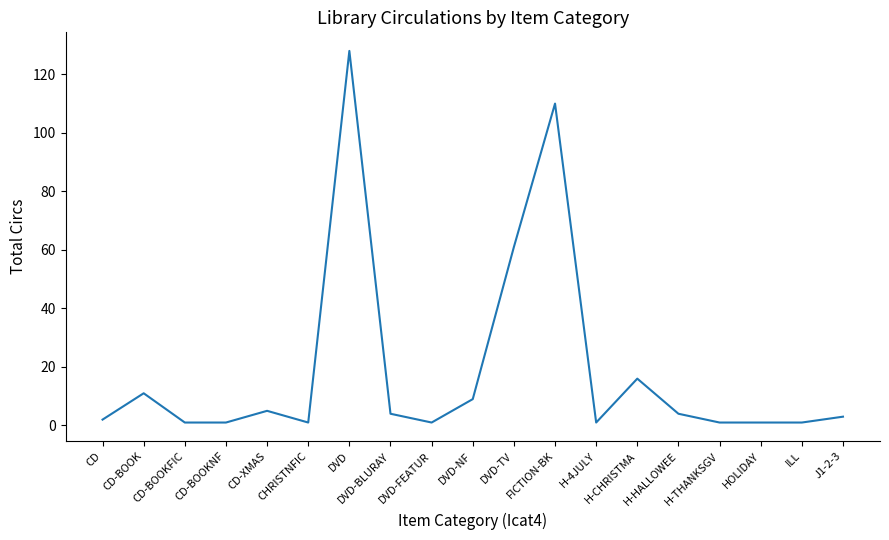

Is it true that the value at FICTION-BK is 110?

True